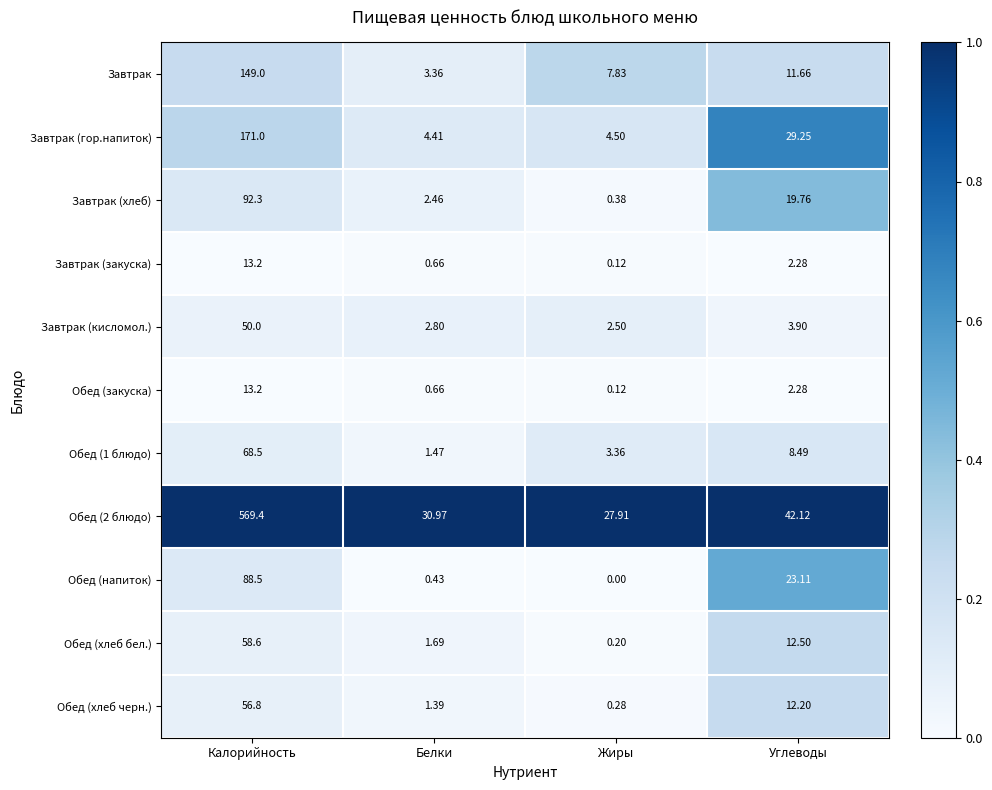

Count the number of categories in the chart.

4